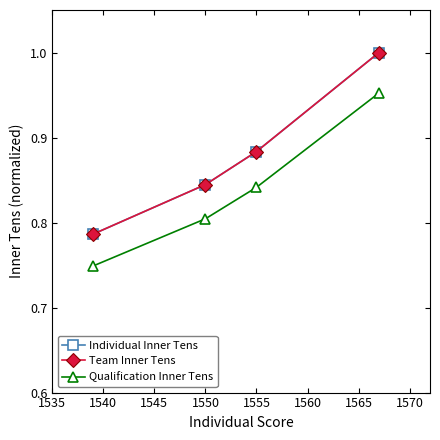

Reading left to right, extract all data points from this chart.

Individual Inner Tens: 1.0	0.9	0.8	0.8
Team Inner Tens: 1.0	0.9	0.8	0.8
Qualification Inner Tens: 1.0	0.8	0.8	0.7